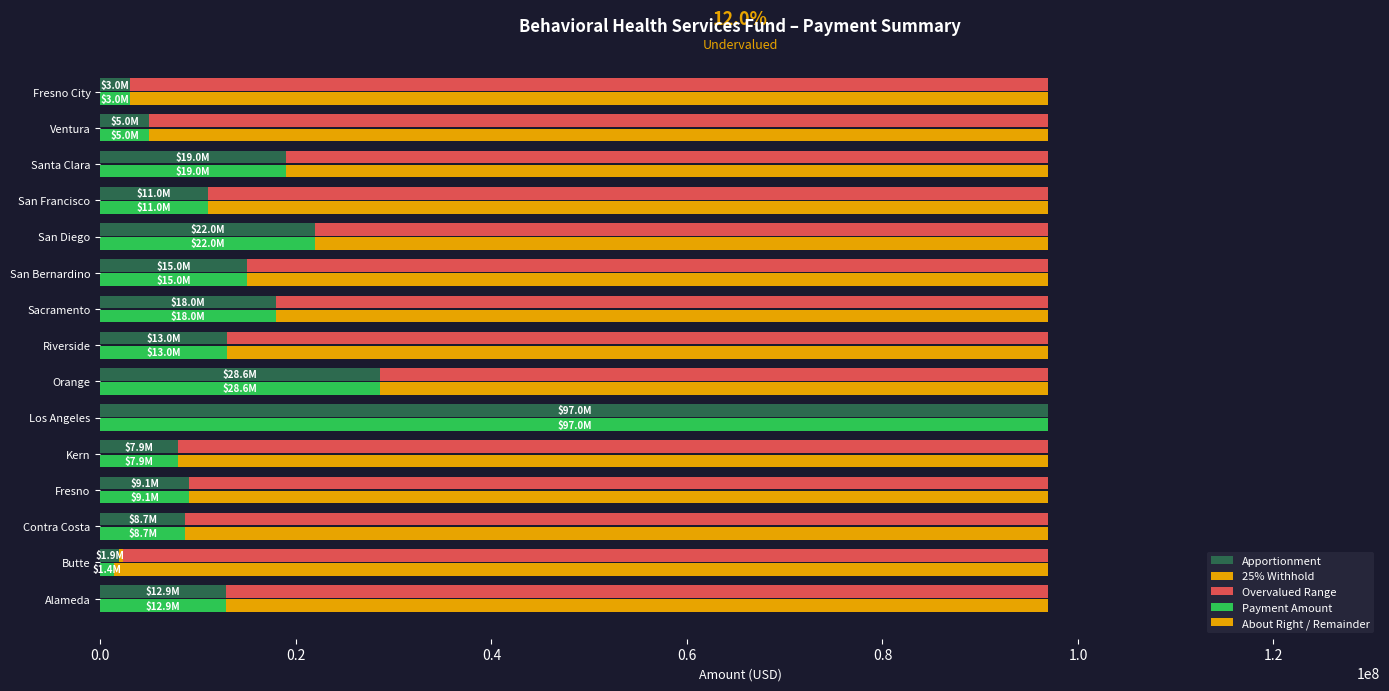

How many categories are shown in the chart?

15